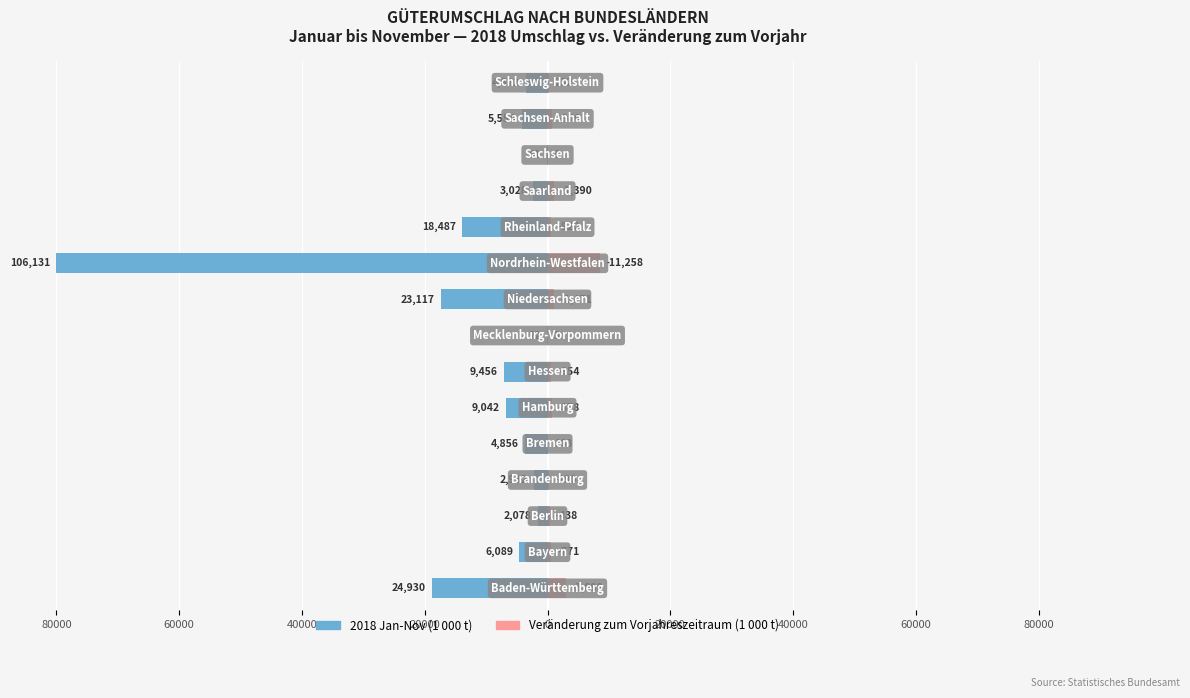

How many bars are there in total?

30